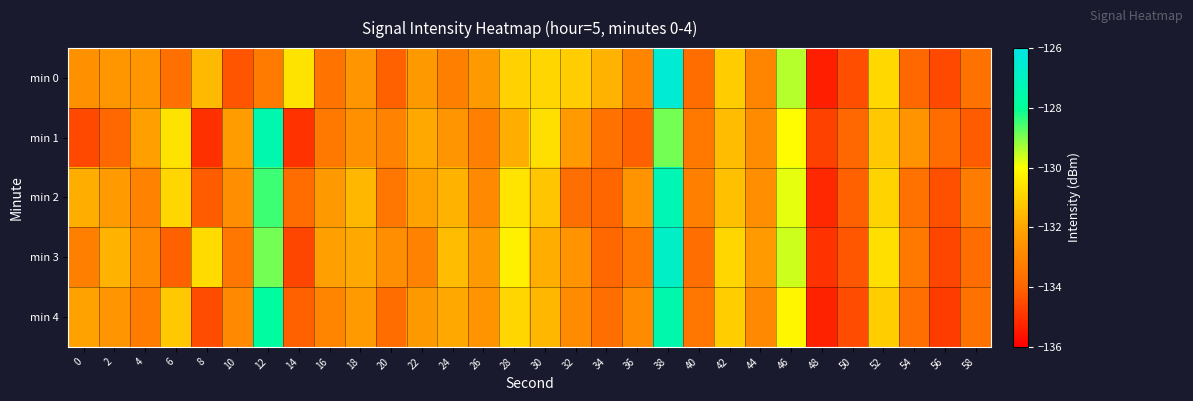

What is the total value across all series at 42?

-656.0